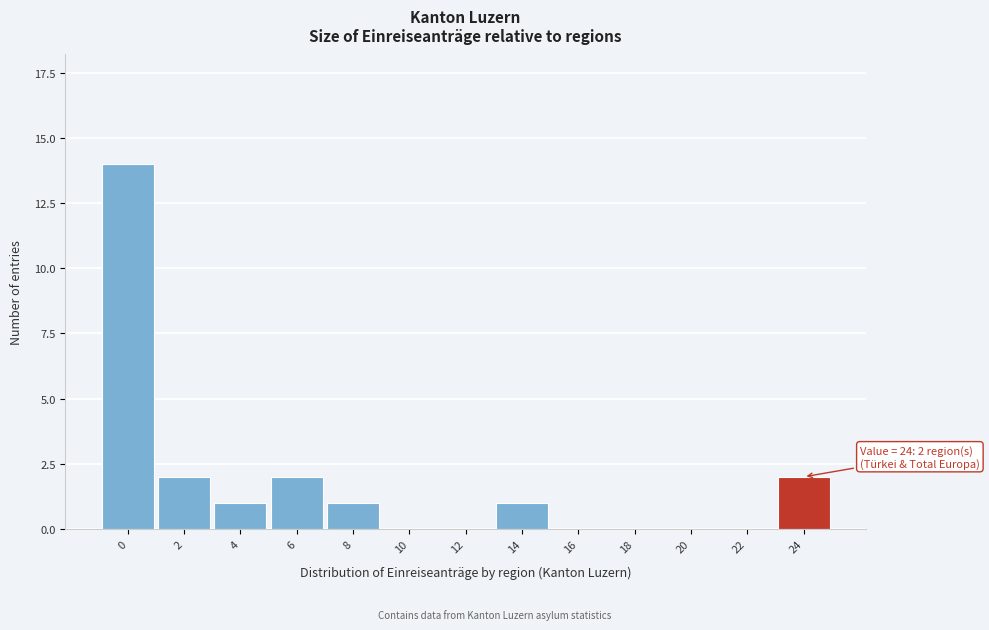

Reading left to right, extract all data points from this chart.

0=14	2=2	4=1	6=2	8=1	10=0	12=0	14=1	16=0	18=0	20=0	22=0	24=2